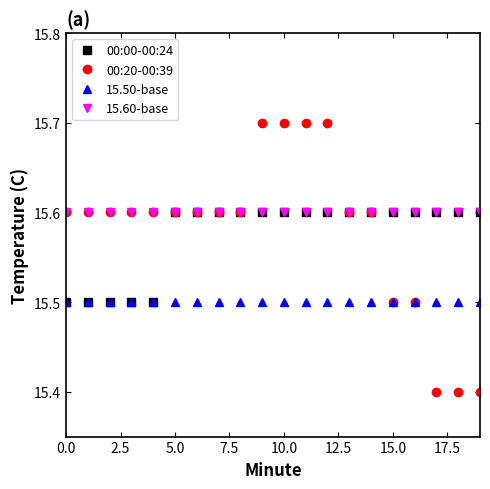

What is the value of the 00:20-00:39 point at the 14th from the left?

15.6